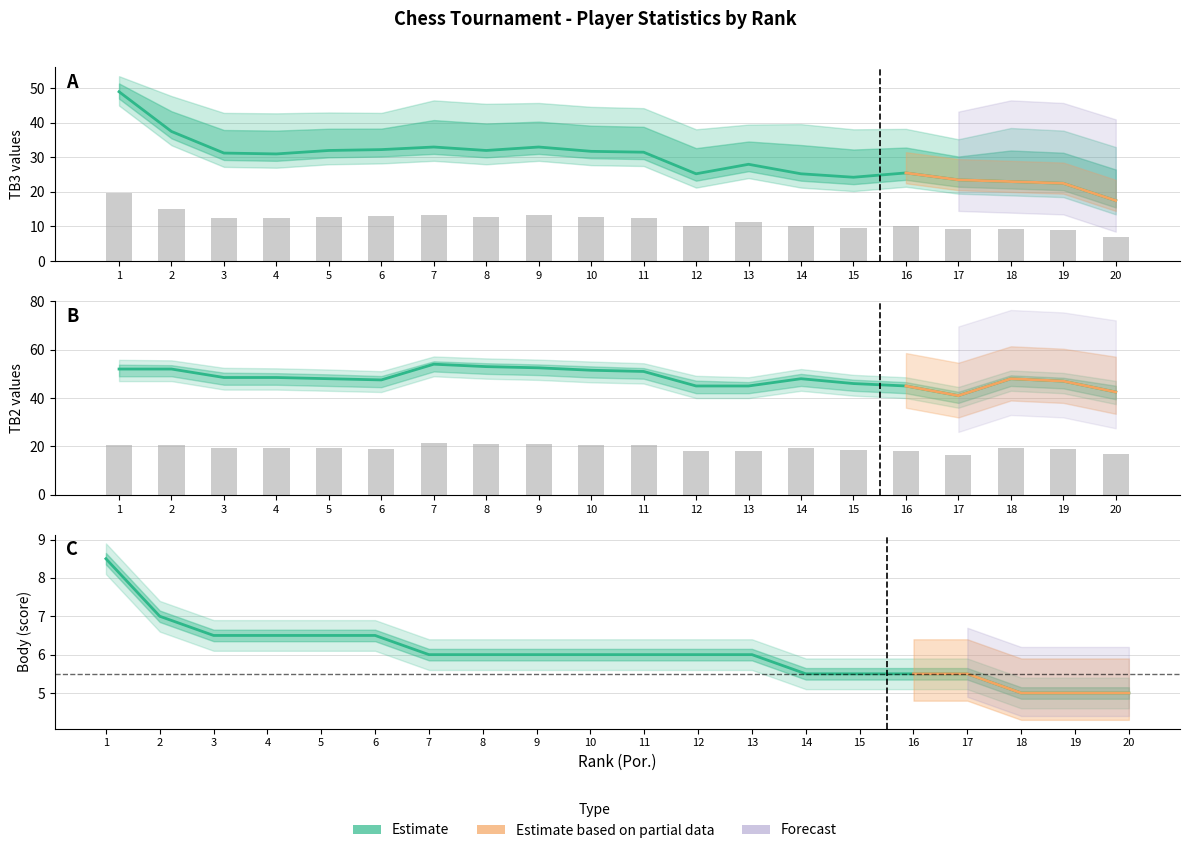

The TB2 series shows 17.9 at 2. True or false?

False